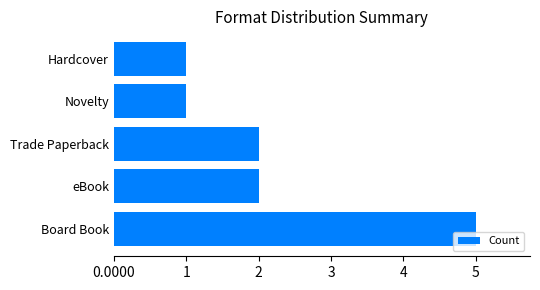

What is the minimum value shown in the chart?

1